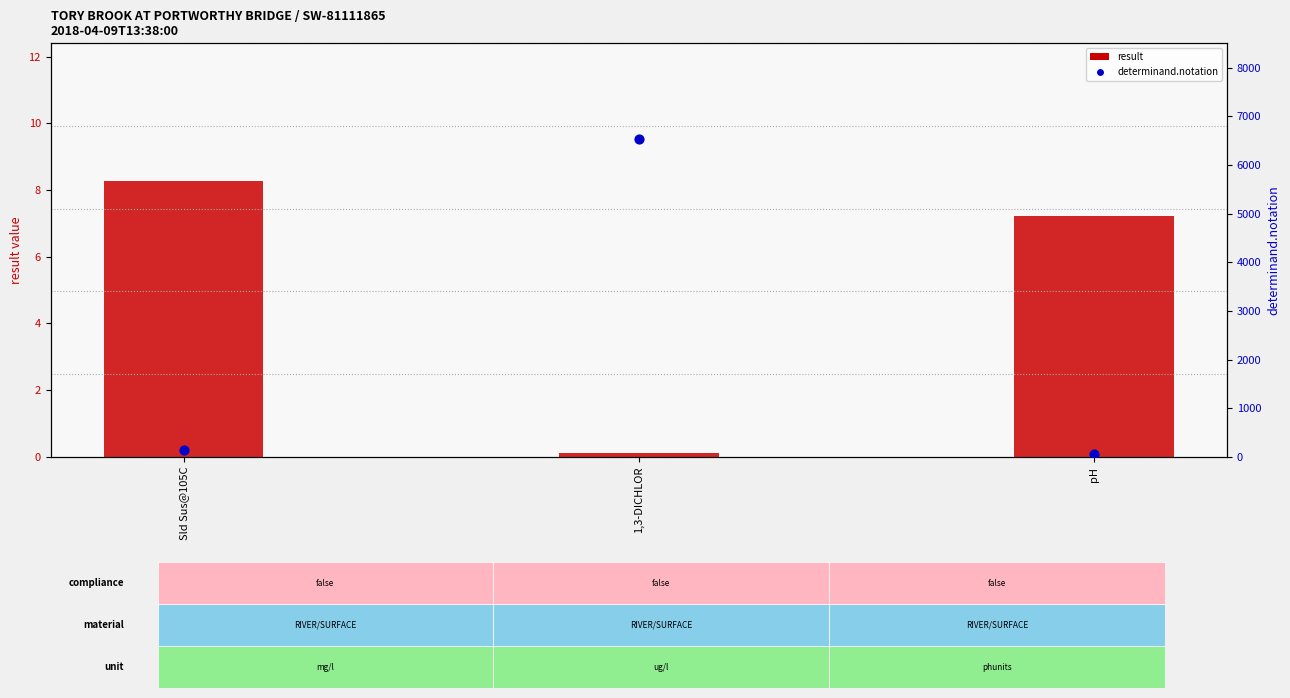

What is the total value across all series at 1,3-DICHLOR?

6542.1